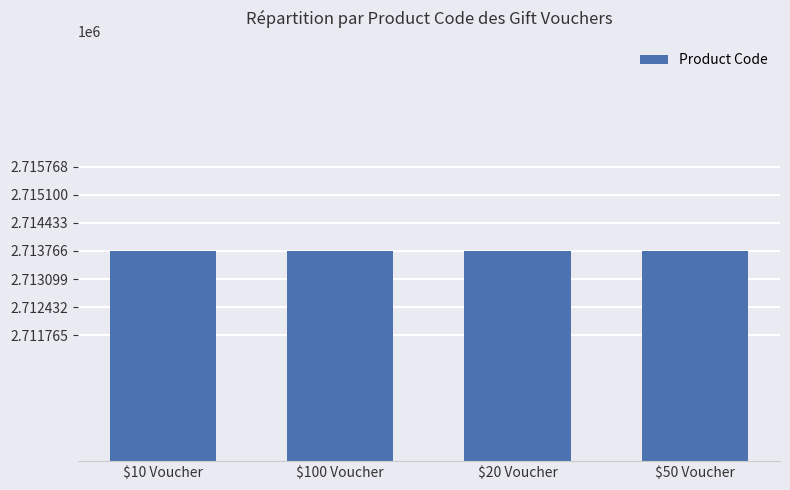

What is the difference between the maximum and minimum values?

3